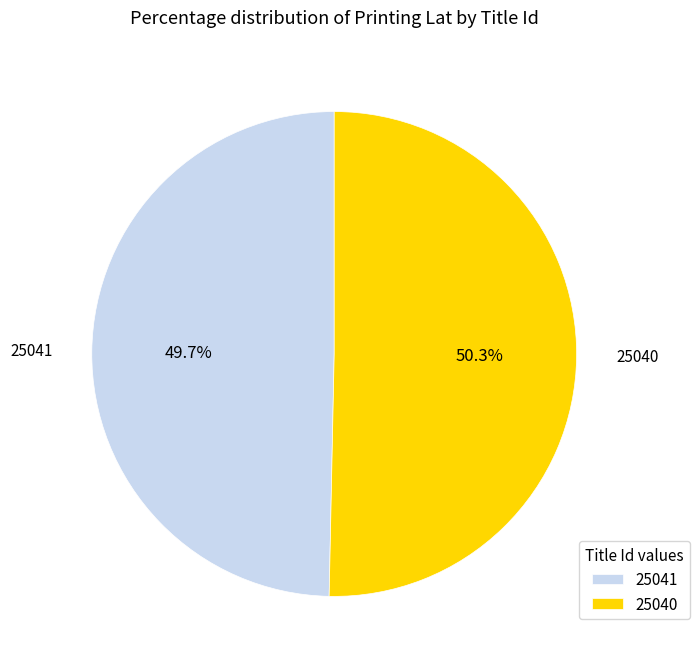

Between 25041 and 25040, which is larger?

25040